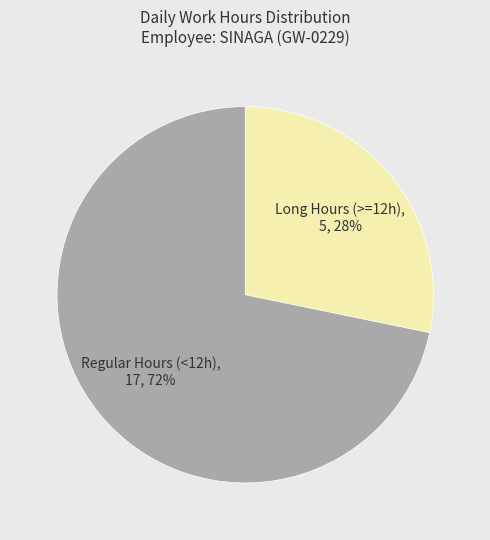

To the nearest percent, what is the average slice percentage?

50%